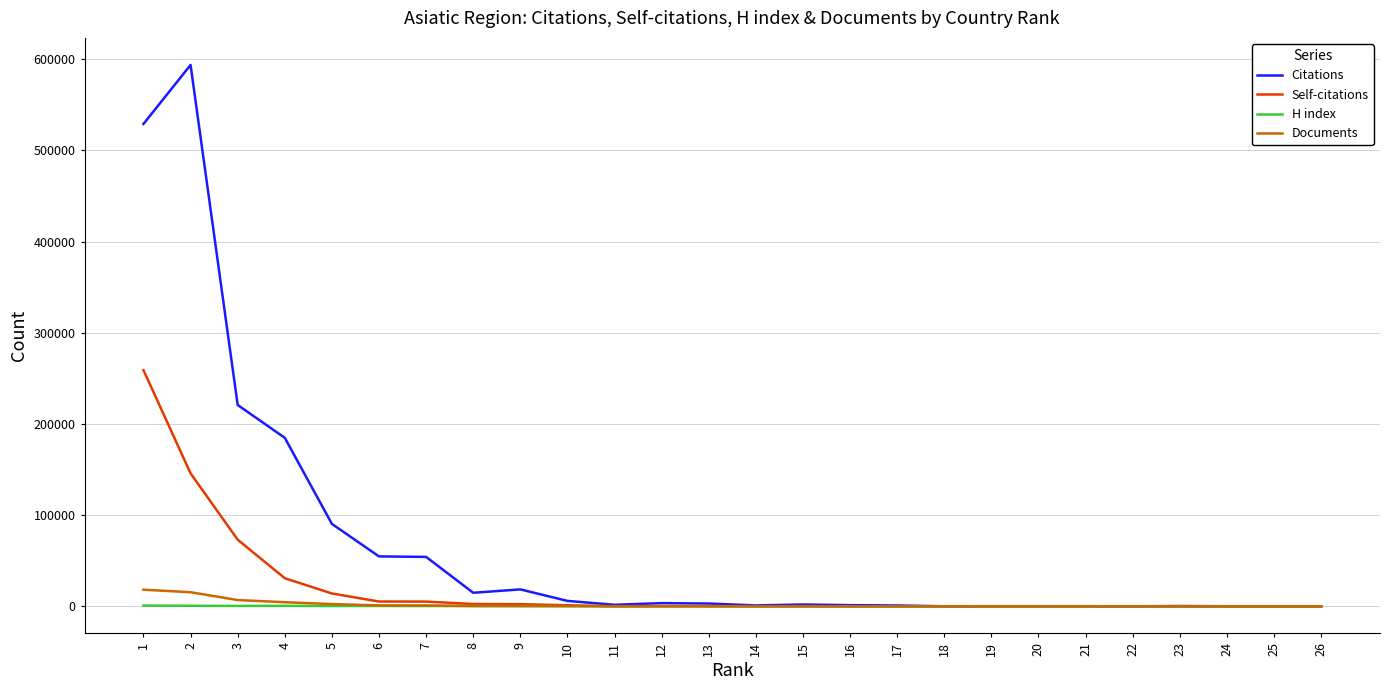

What is the average value of the H index series?

210